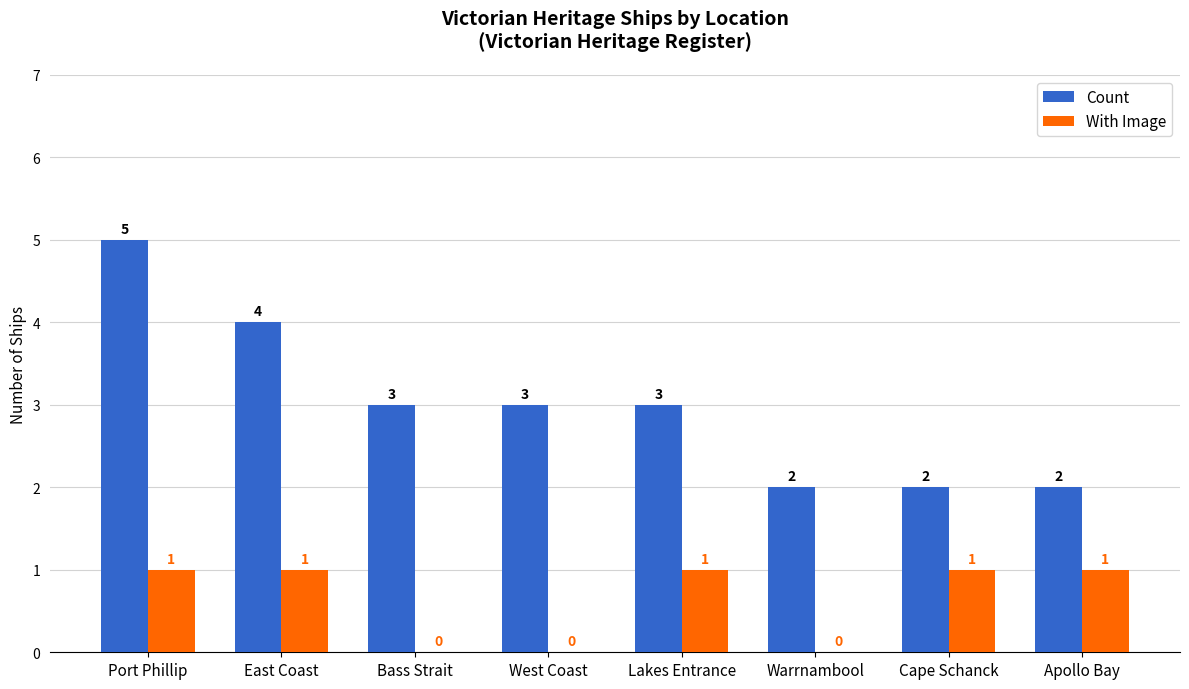

Read the Count value at Port Phillip.

5